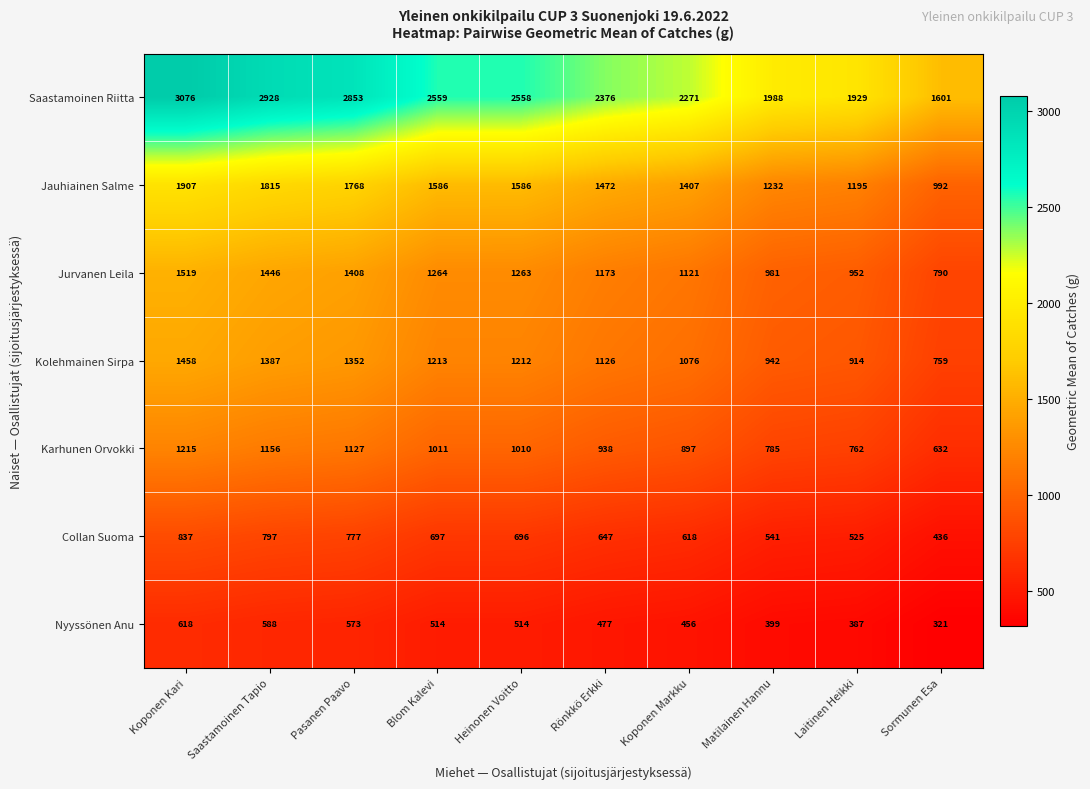

What is the approximate value of Saastamoinen Riitta at Saastamoinen Tapio, to the nearest 50?

2950